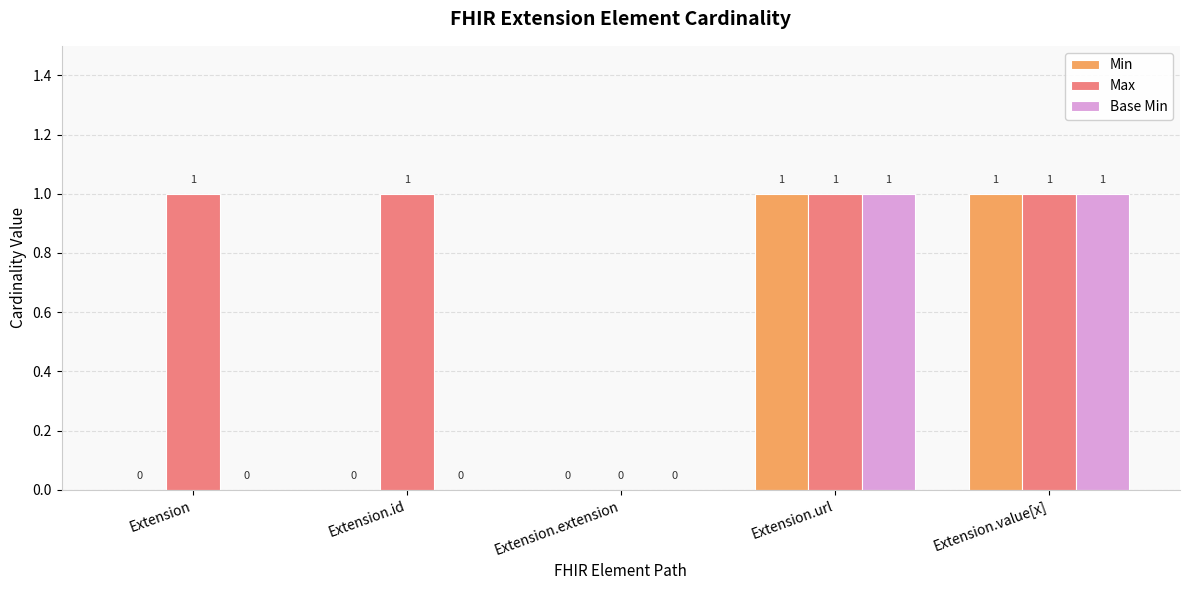

Where is Max nearest to the value 0?

Extension.extension